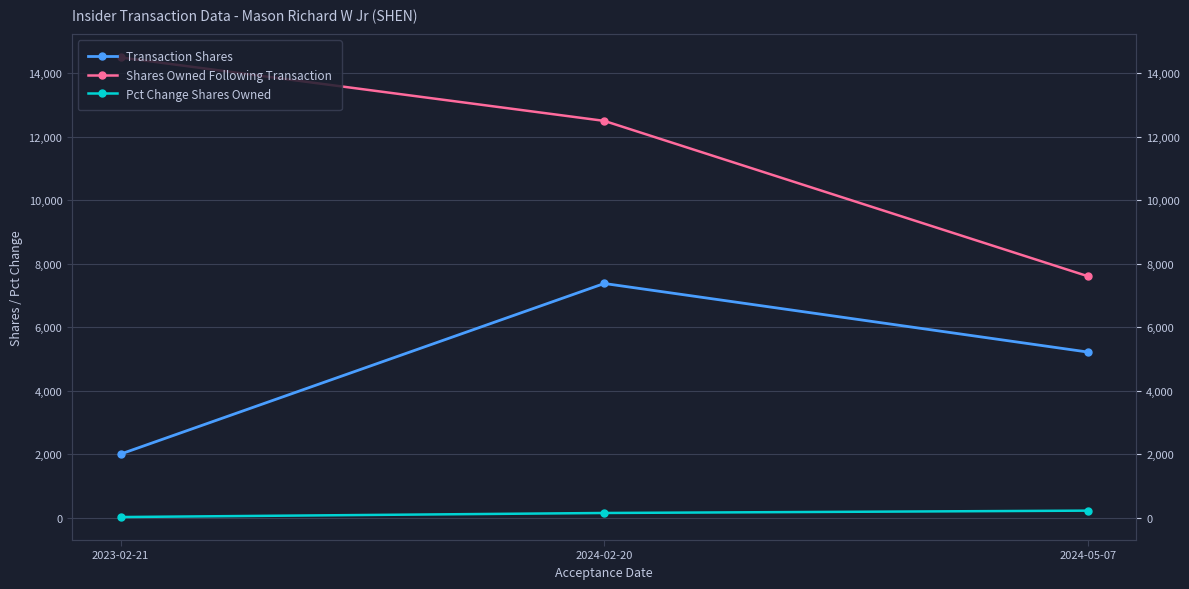

Reading left to right, transcribe all the data shown in this chart.

Transaction Shares: 2023-02-21=2000	2024-02-20=7377	2024-05-07=5215
Shares Owned Following Transaction: 2023-02-21=14501	2024-02-20=12501	2024-05-07=7604
Pct Change Shares Owned: 2023-02-21=16	2024-02-20=144	2024-05-07=218